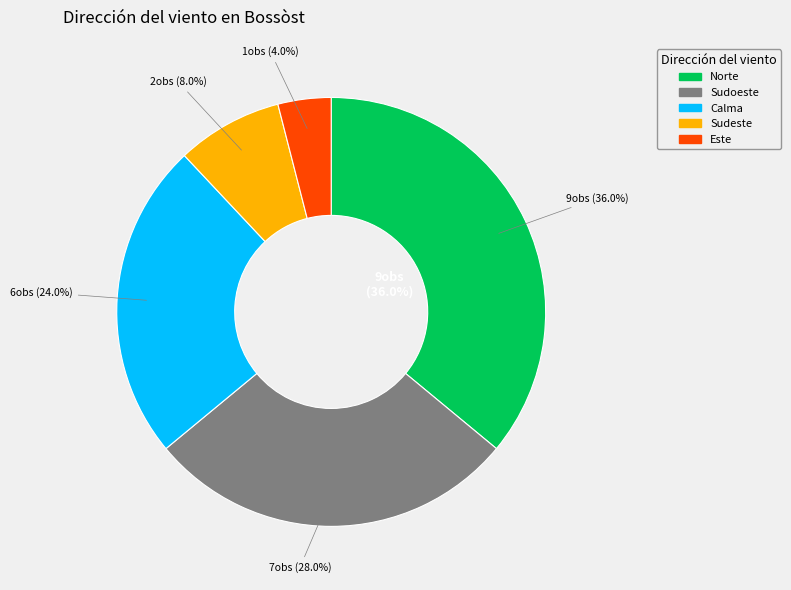

Does Sudeste represent more than half of the total?

No